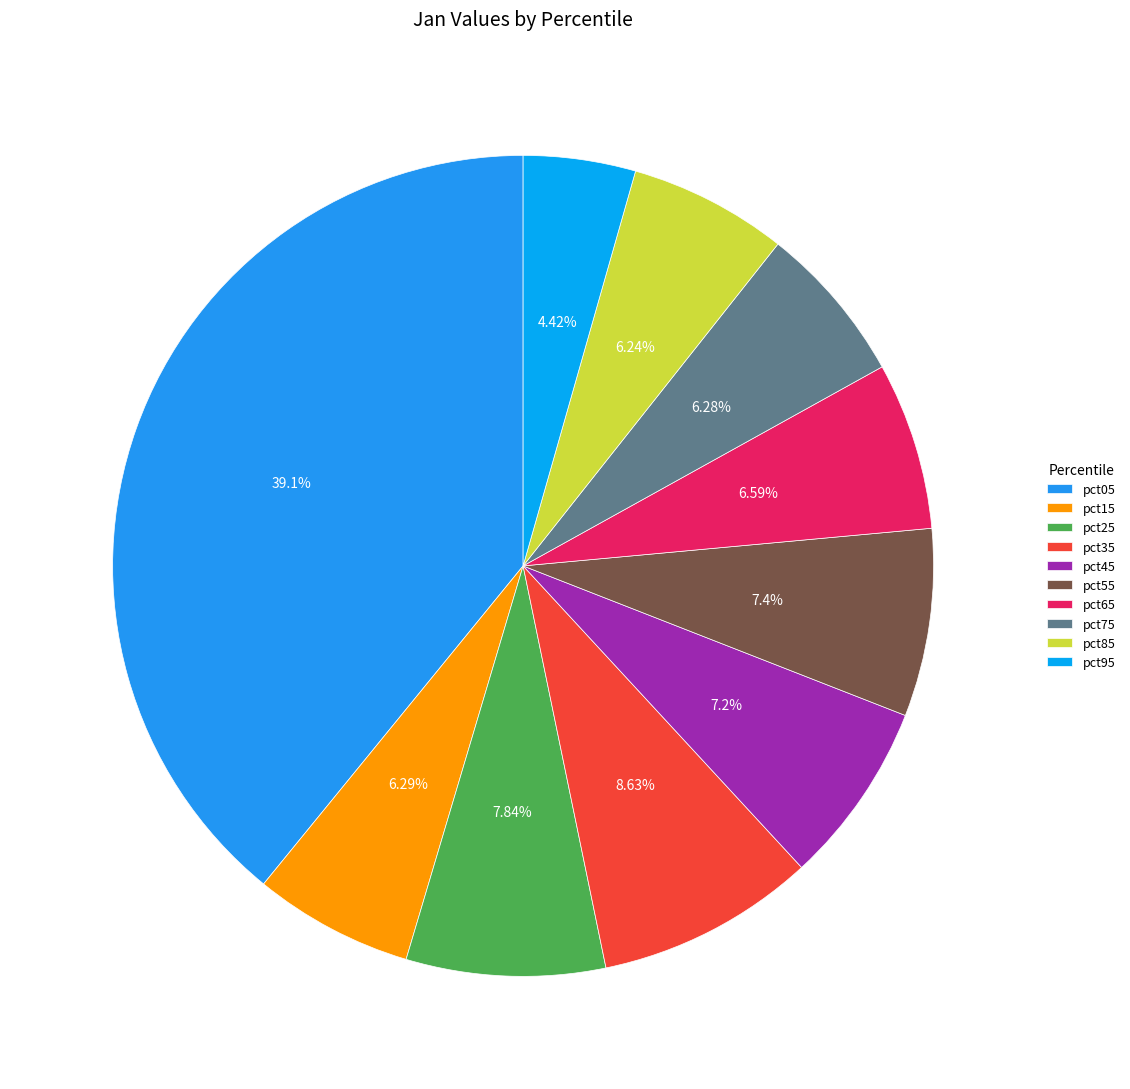

How many segments does this pie chart have?

10